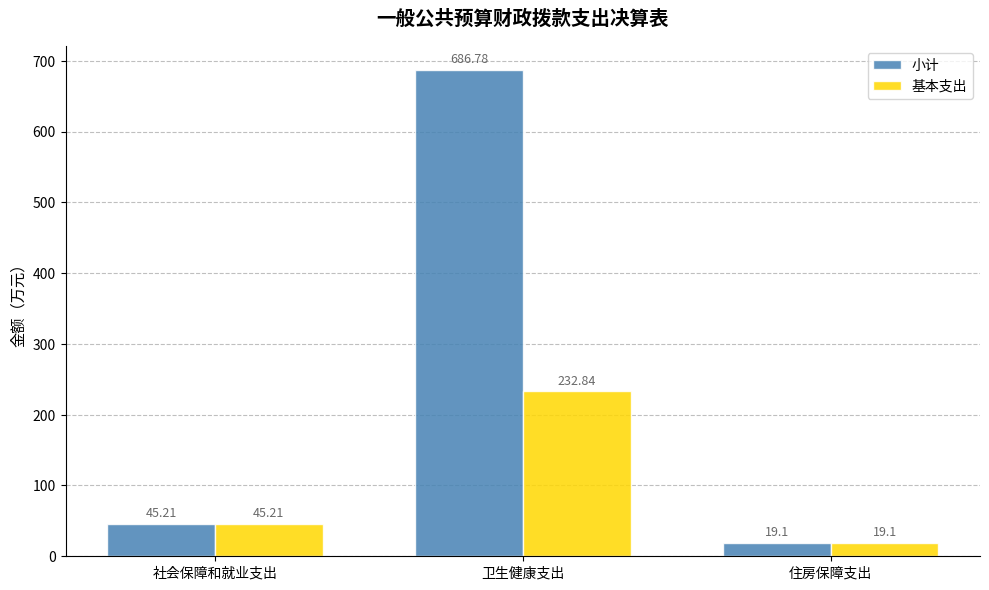

What is the difference between the maximum and minimum values in the 基本支出 series?

213.7